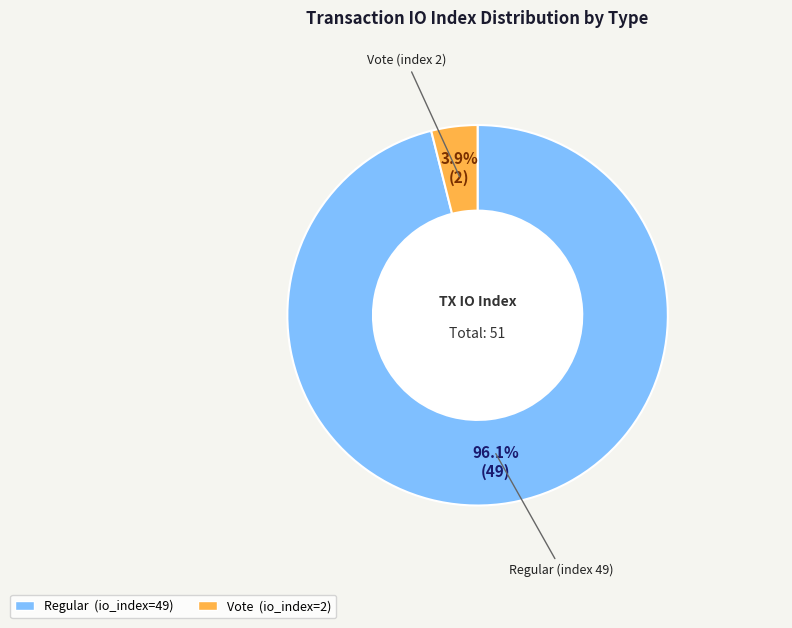

Is there any slice that represents more than half of the pie?

Yes